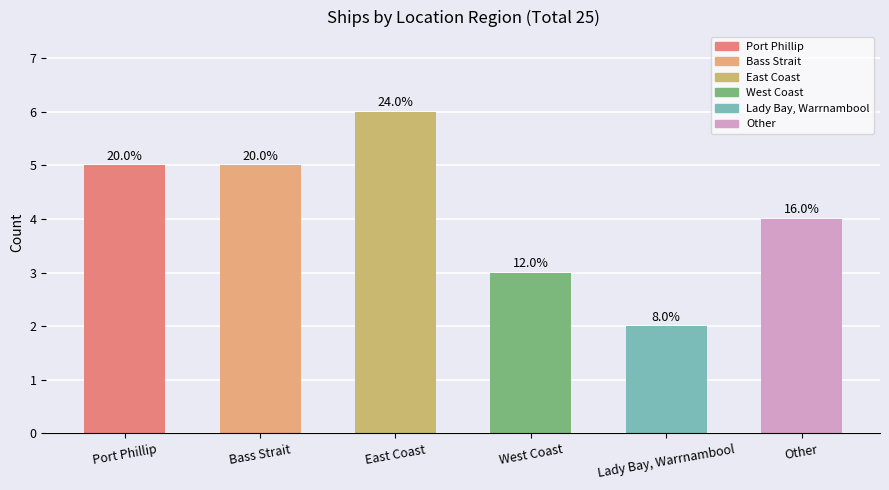

How many bars are there in total?

6